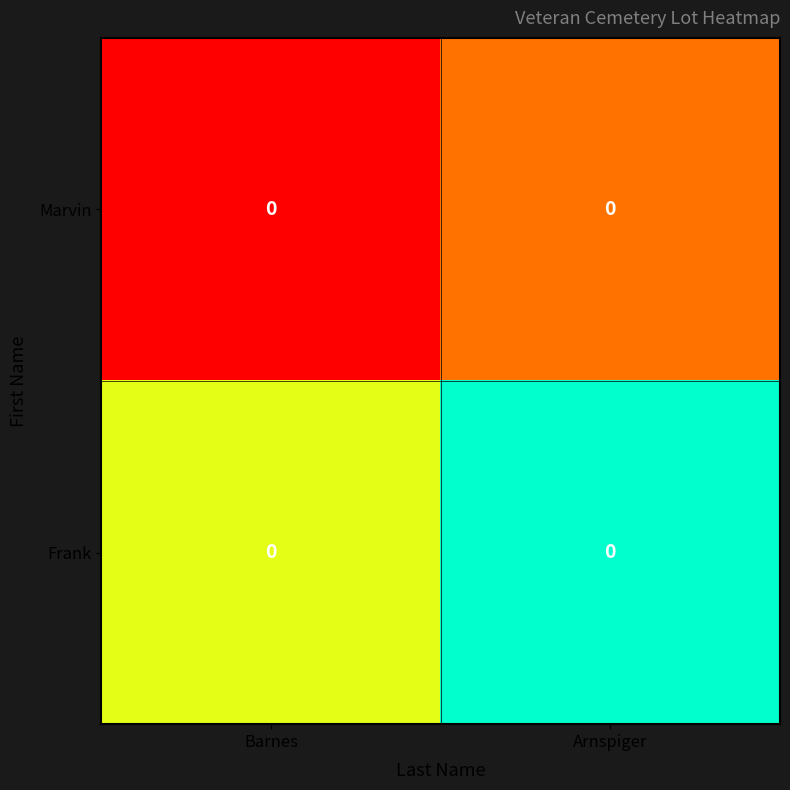

Where is Marvin nearest to the value 0?

Barnes